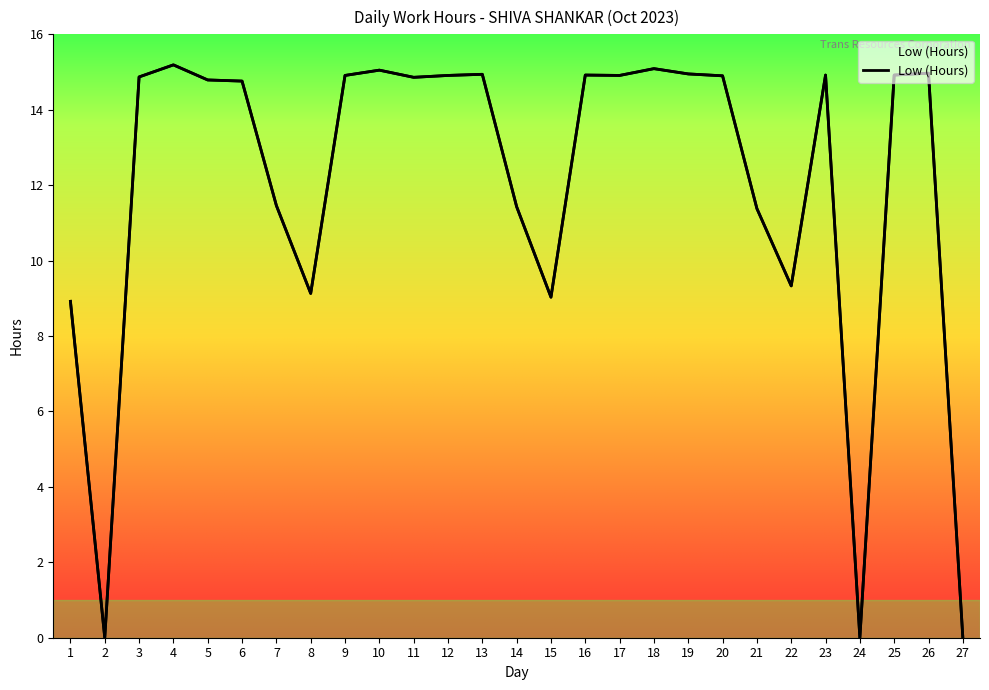

How many interior local peaks (higher than both neighbors) does the data have?

7